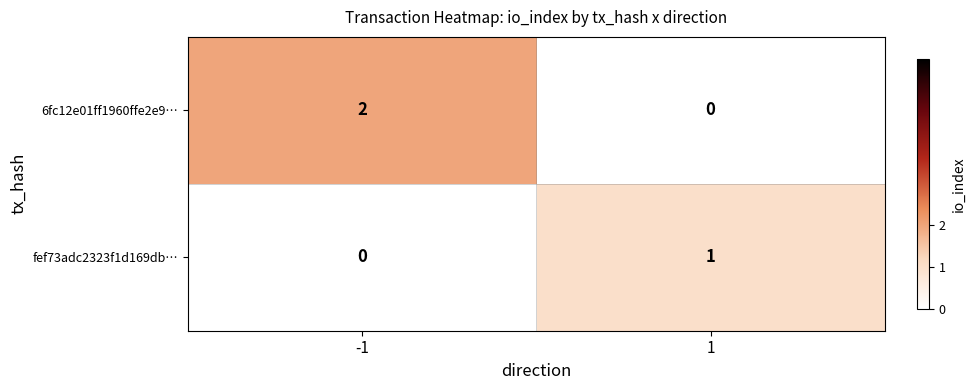

Which series has the largest total across all categories?

6fc12e01ff1960ffe2e9…